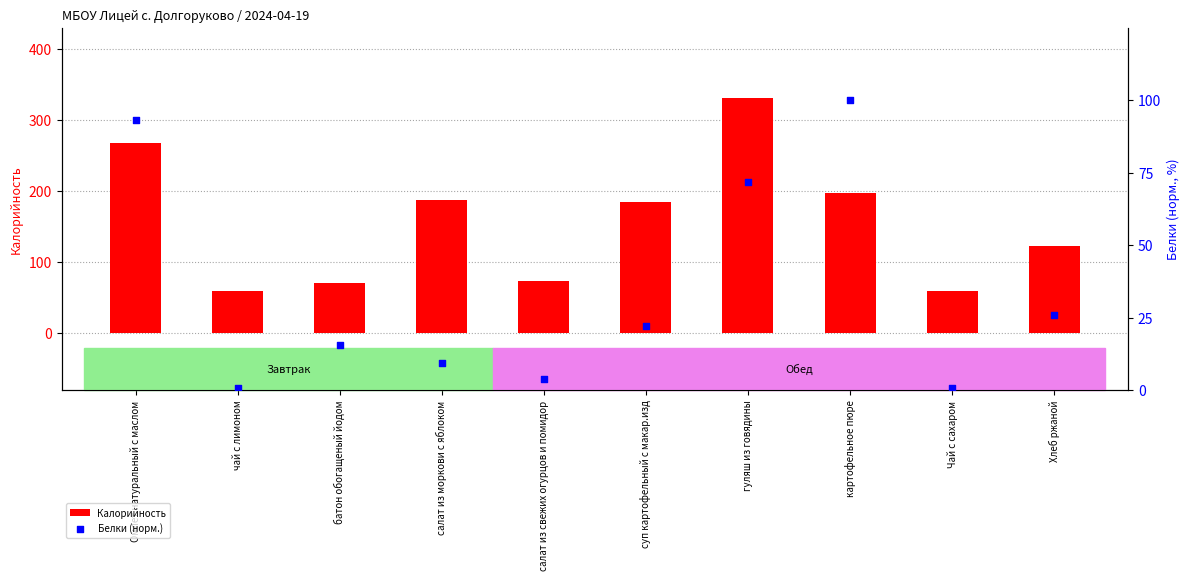

At which category is the sum across all series the highest?

гуляш из говядины